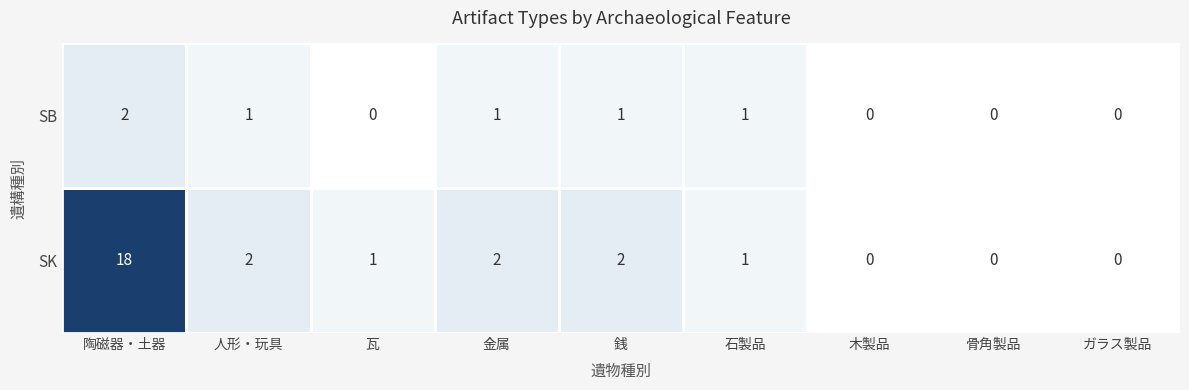

What is the difference between the maximum and minimum values in the SK series?

18